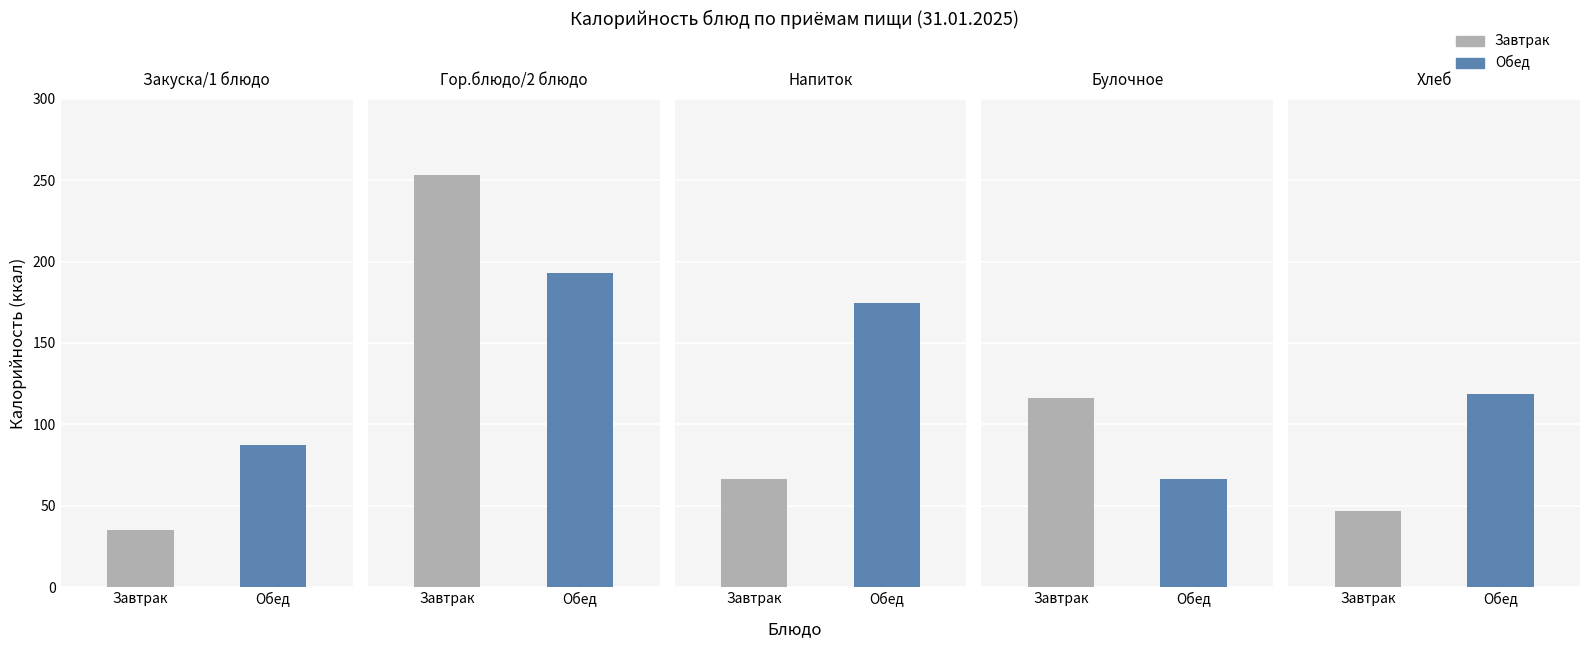

How many data points in Обед are above 118?

3